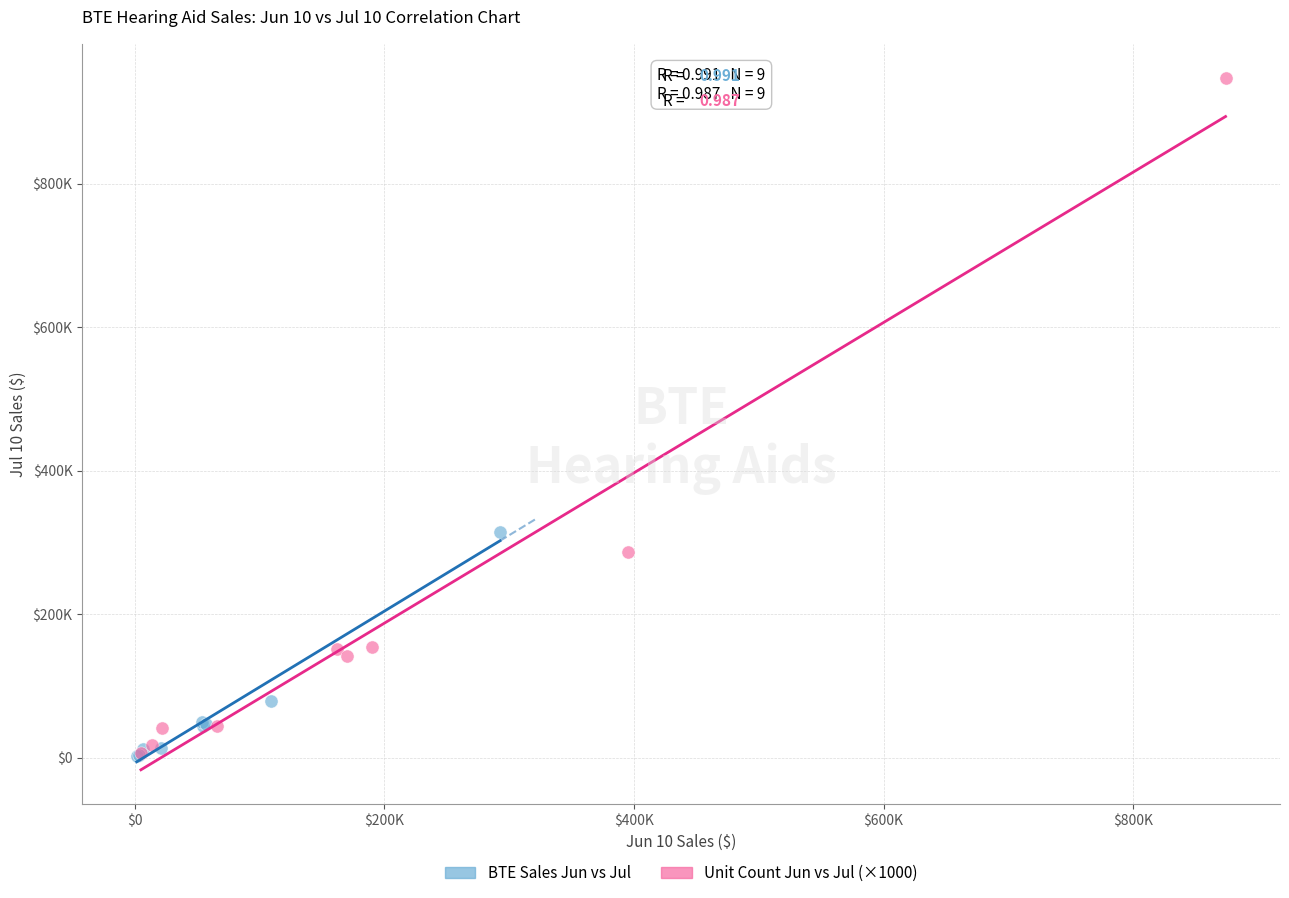

What are all the series names shown in the legend?

BTE Sales Jun vs Jul, Unit Count Jun vs Jul (×1000)